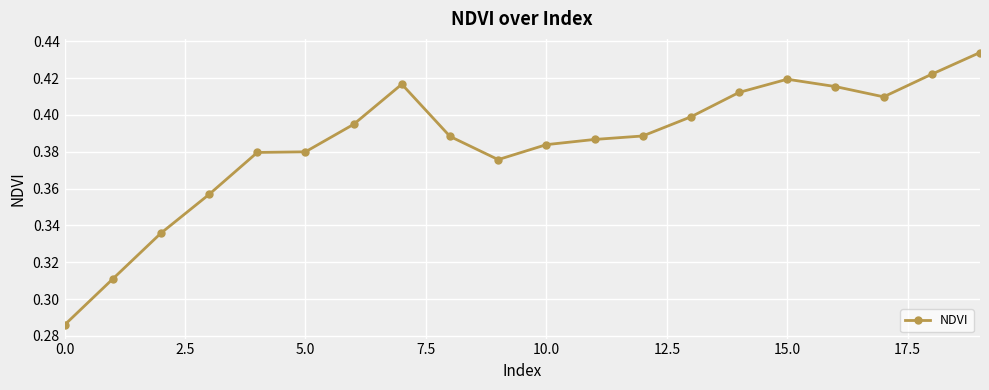

Count the values in the range 0 to 1.

20